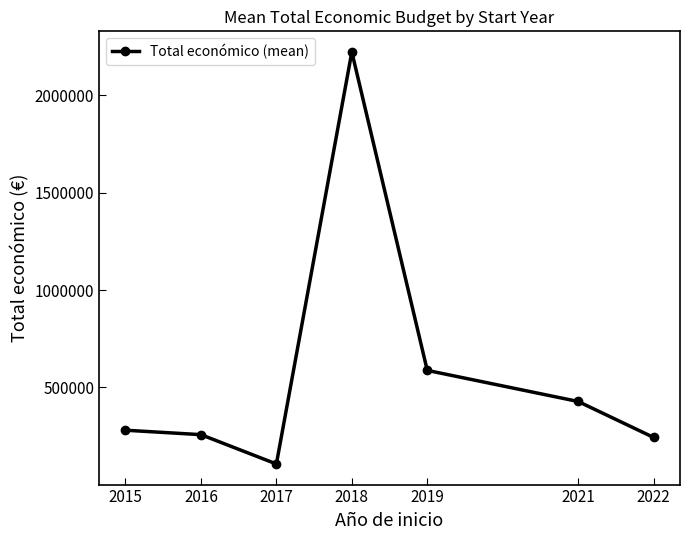

What is the sum of the values at 2019 and 2021?

1015713.1